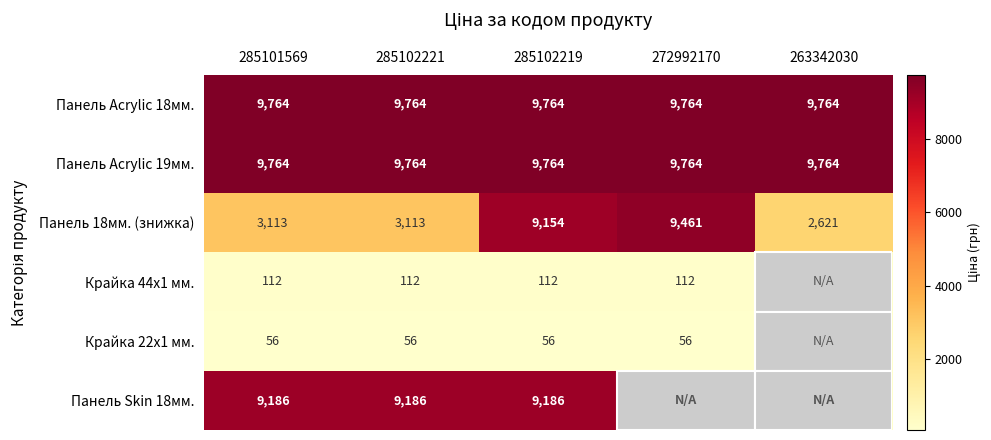

What is the average value of the Панель Acrylic 18мм. series?

9764